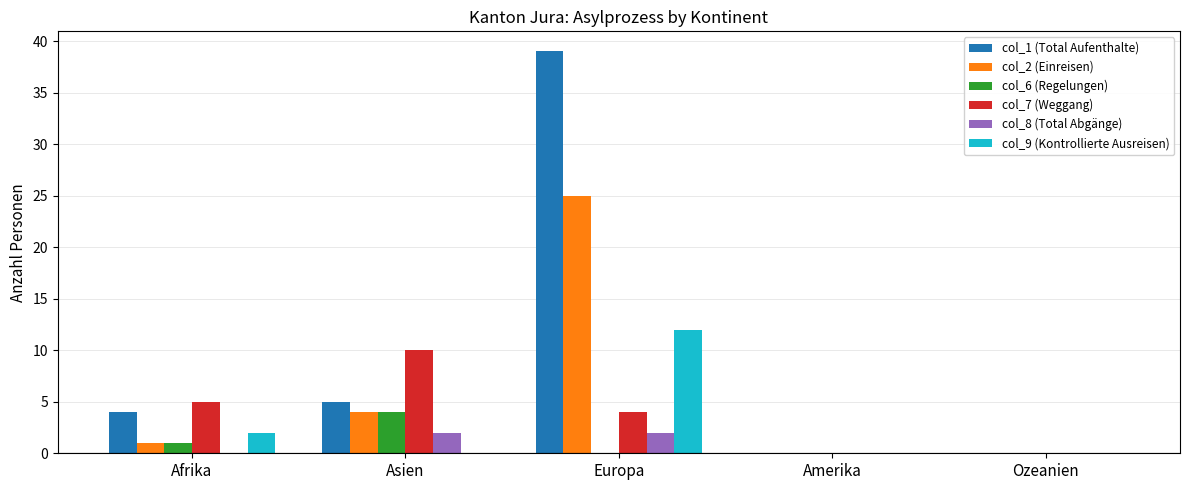

Which series has the widest spread of values?

col_1 (Total Aufenthalte)